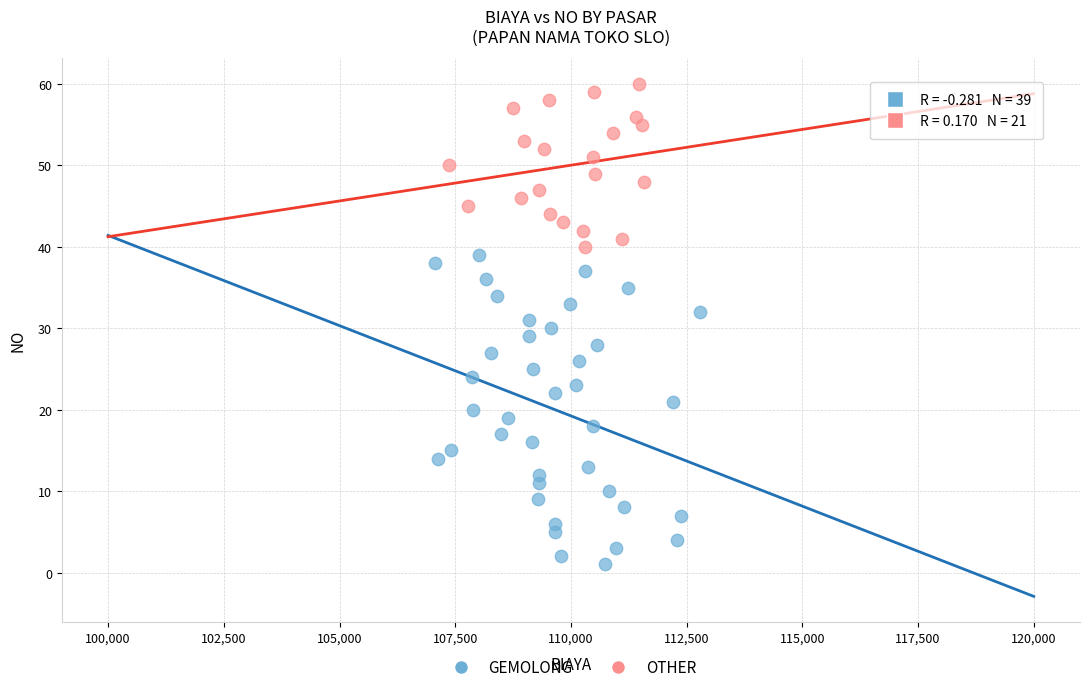

Which series contains the lowest Y value?

GEMOLONG